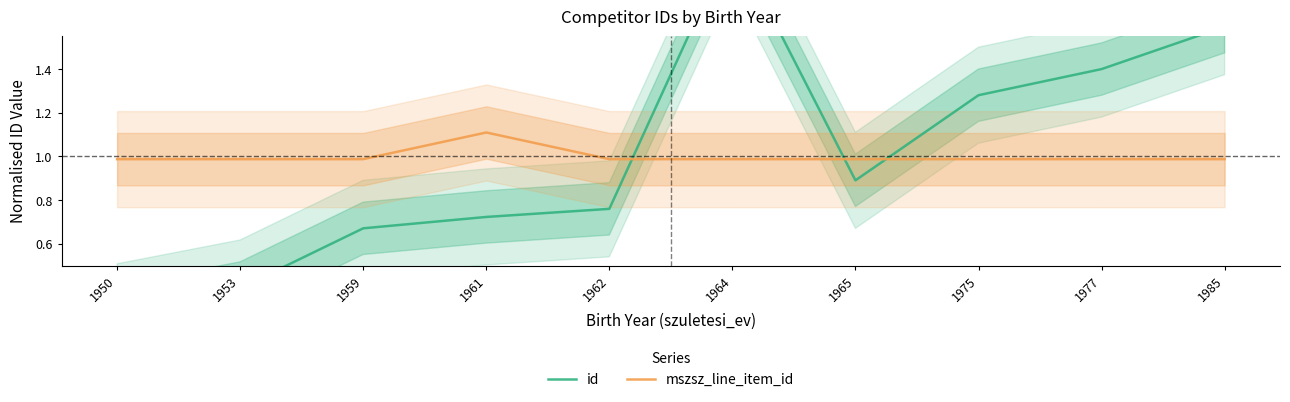

True or false: id has more than 0 interior local peaks.

True